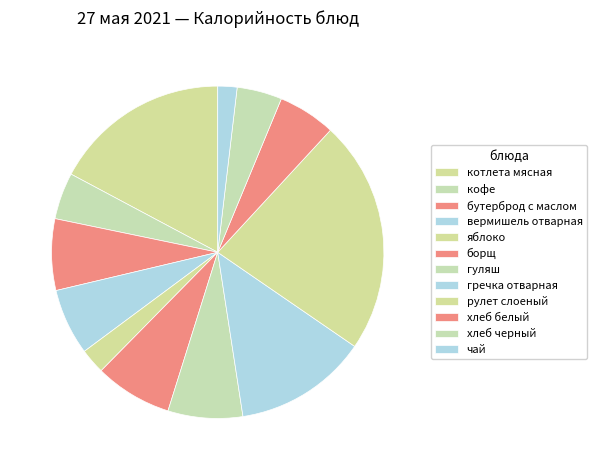

How many slices are in this pie chart?

12